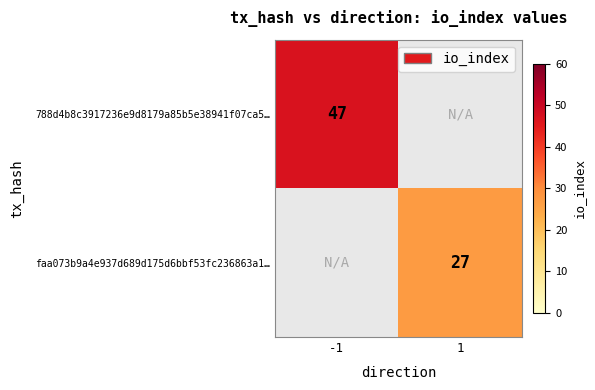

How many distinct data groups are displayed?

2